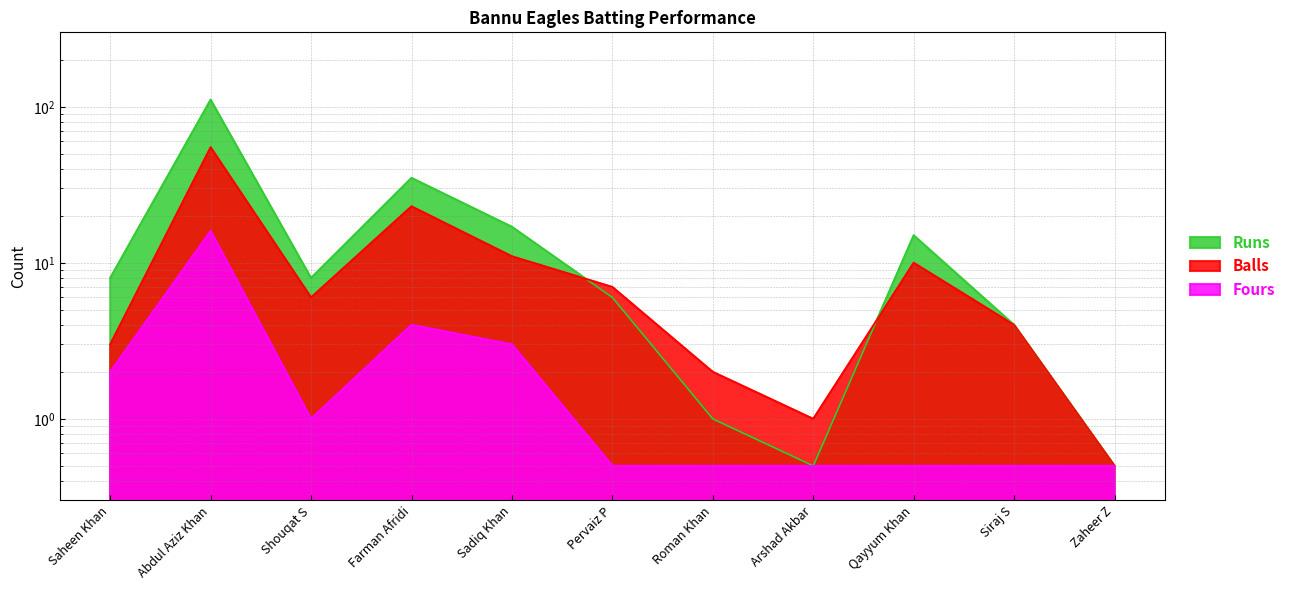

The Runs series shows 1.0 at Roman Khan. True or false?

True